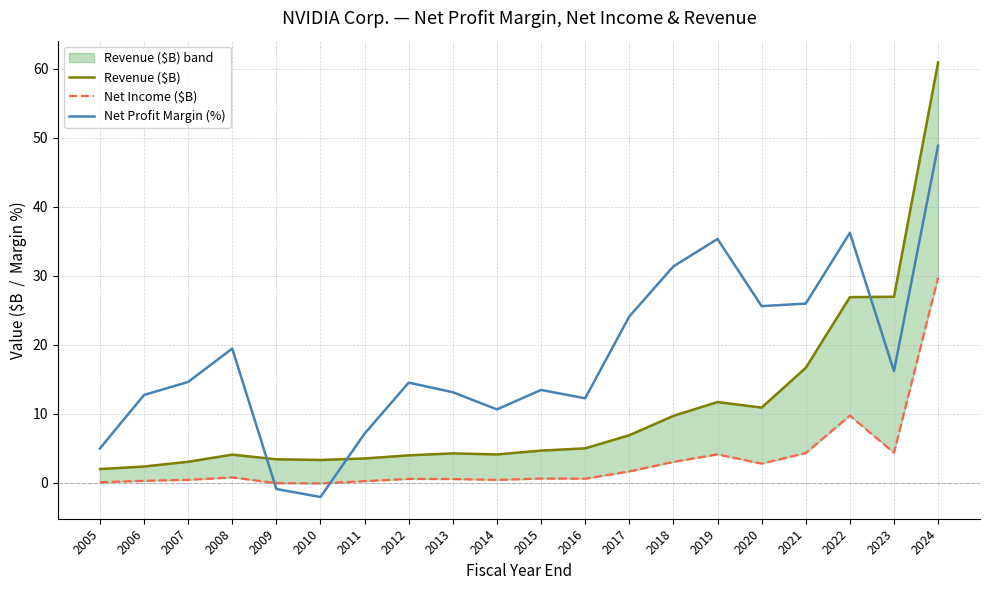

True or false: Net Income ($B) has a value of 4.3 at 2021.

True